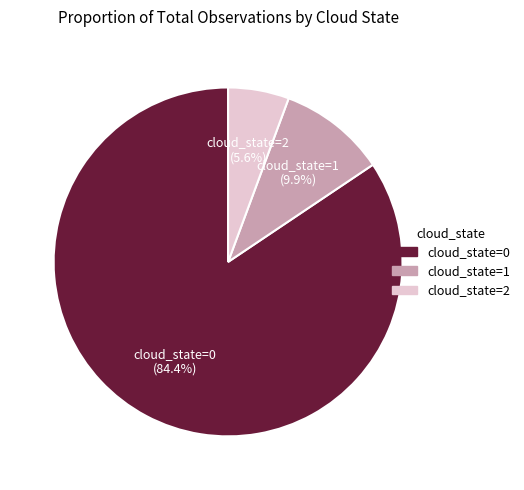

Count the number of slices in the pie.

3